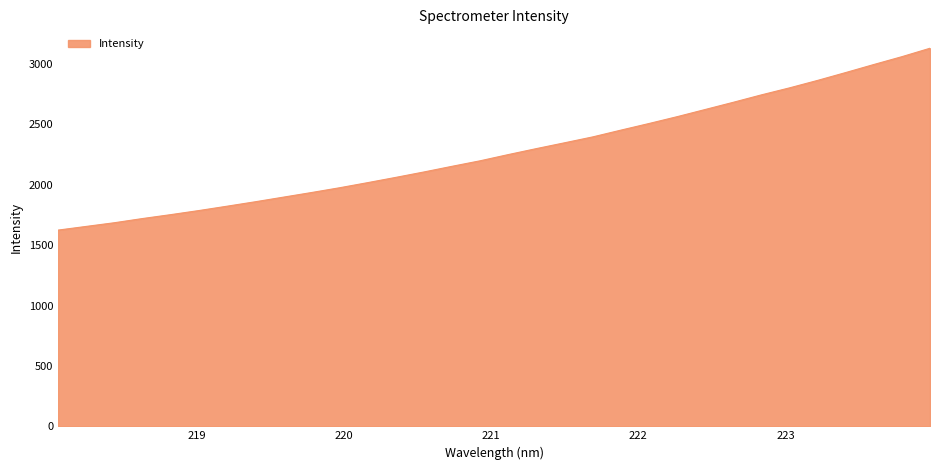

What is the greatest value displayed?

3130.2